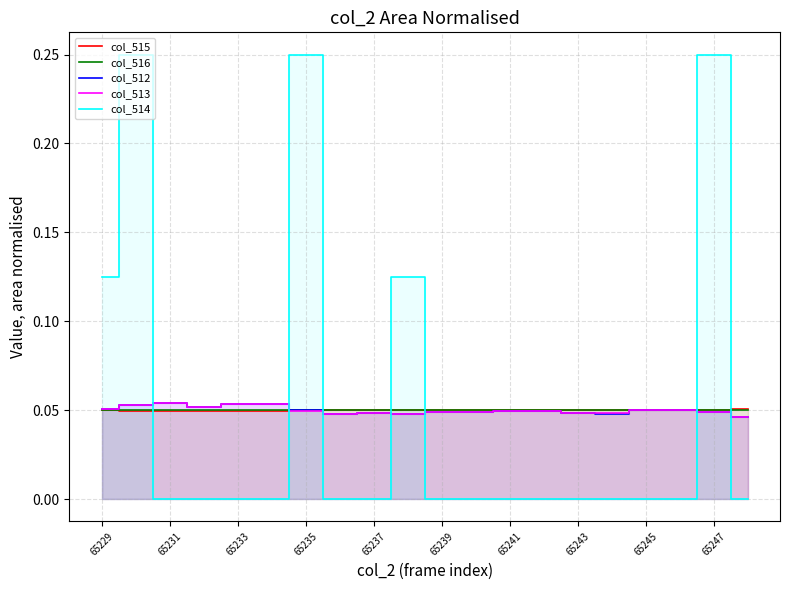

Rank the series by their maximum value, from lowest to highest.

col_516, col_515, col_512, col_513, col_514